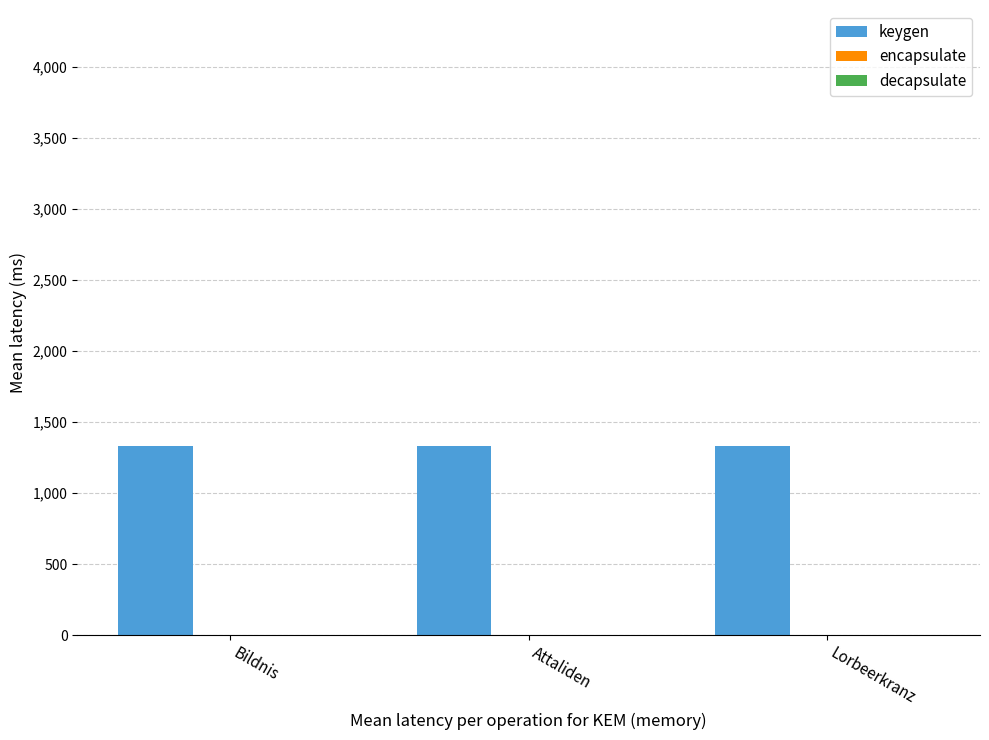

Which series has the largest total across all categories?

keygen